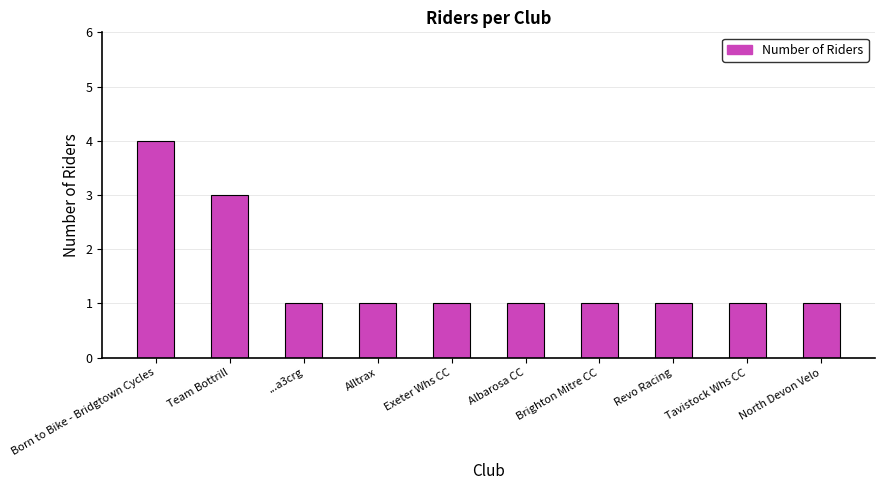

What is the greatest value displayed?

4